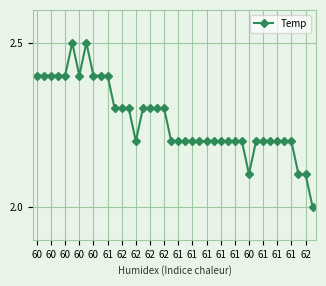

What is the value of the 20th point from the left?

2.2